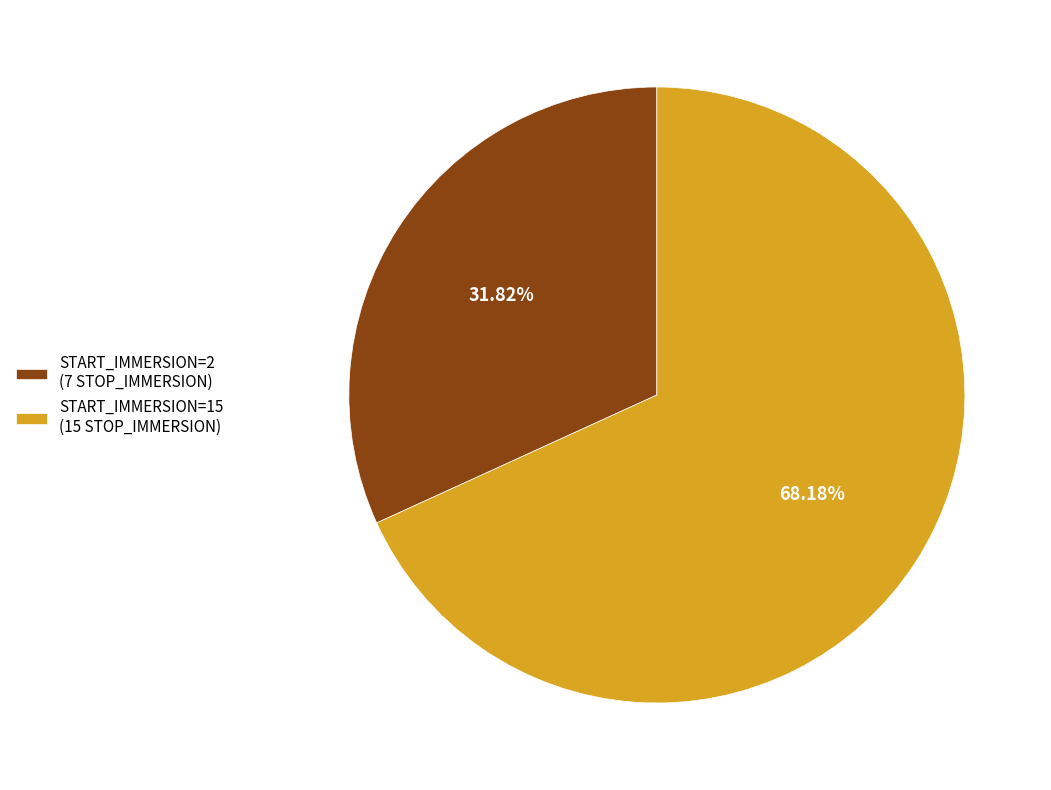

What percentage is the START_IMMERSION=2 slice, to the nearest percent?

32%